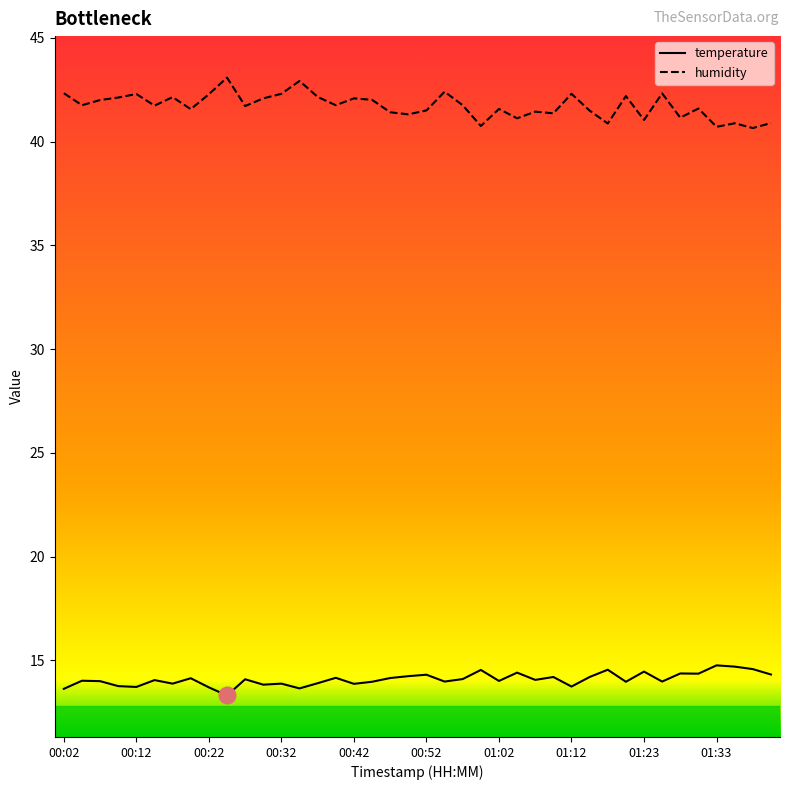

Which series has the largest total across all categories?

humidity